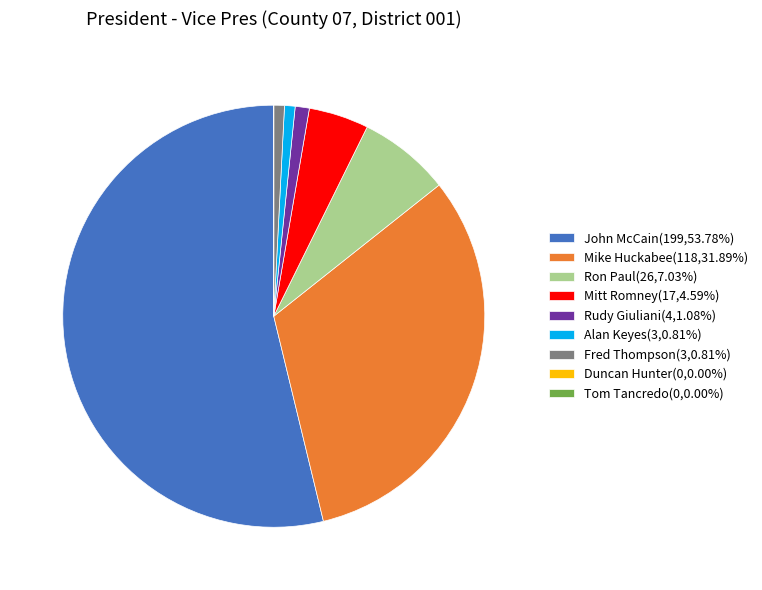

Do Ron Paul(26,7.03%) and Alan Keyes(3,0.81%) together represent more than half of the pie?

No